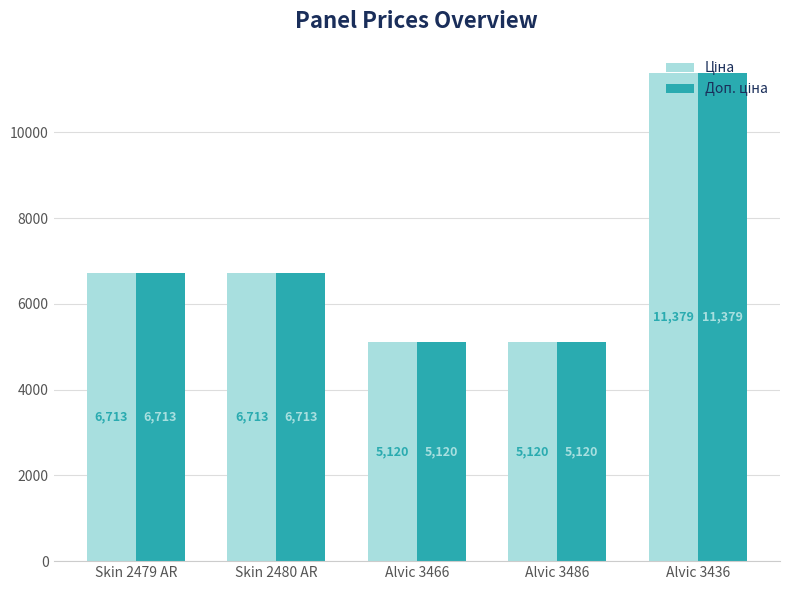

At which category is the sum across all series the highest?

Alvic 3436